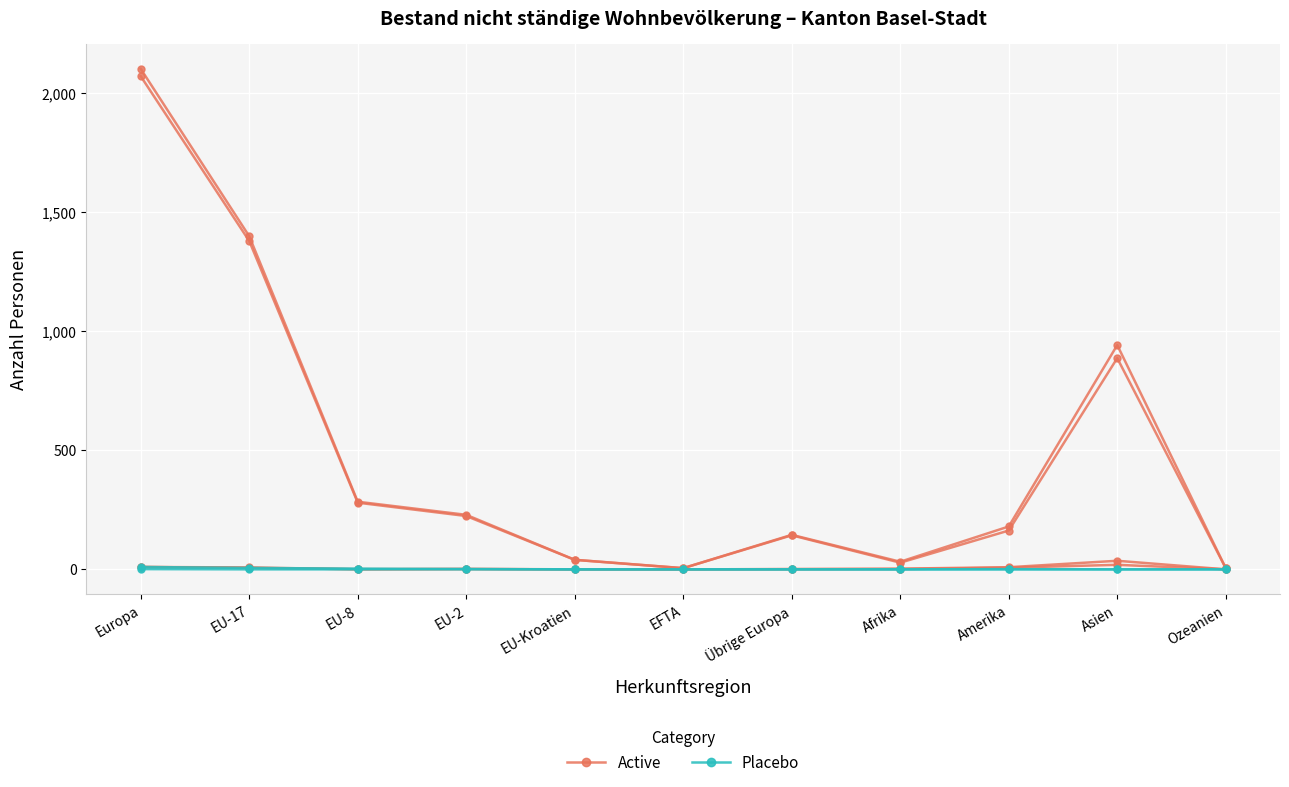

Is the value of Placebo at EFTA greater than the value of Active at EFTA?

No